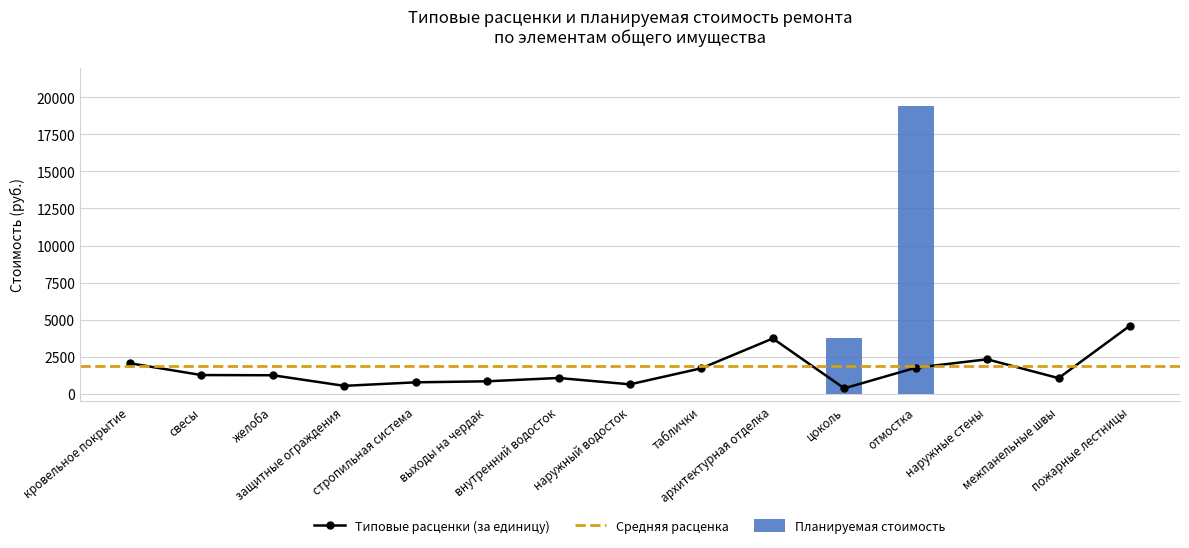

How many values in the Типовые расценки (за единицу) series are below 1255?

7